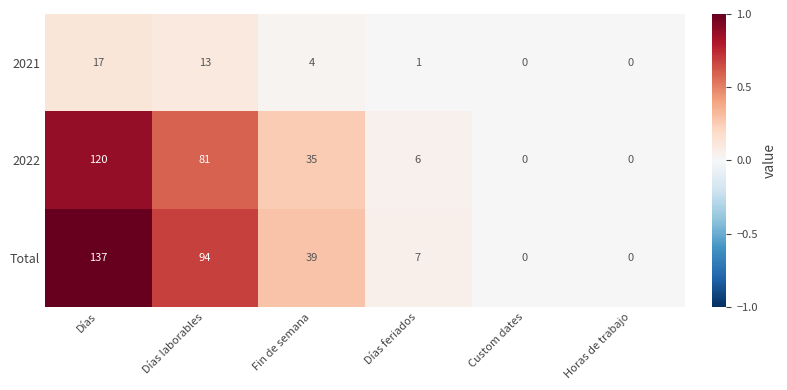

What is the approximate value of 2022 at Días feriados?

6